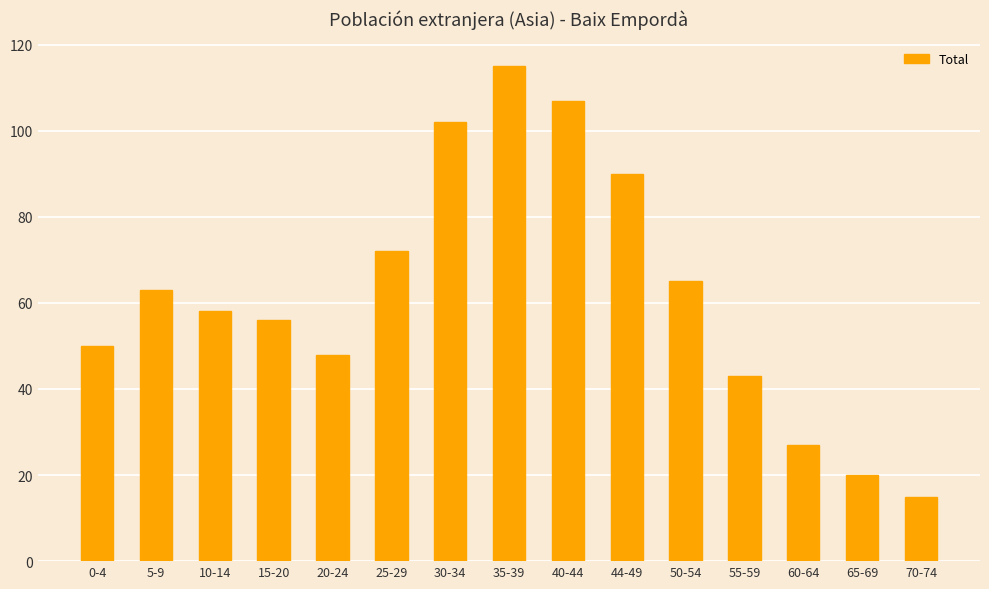

Where does the data first go above 58?

5-9